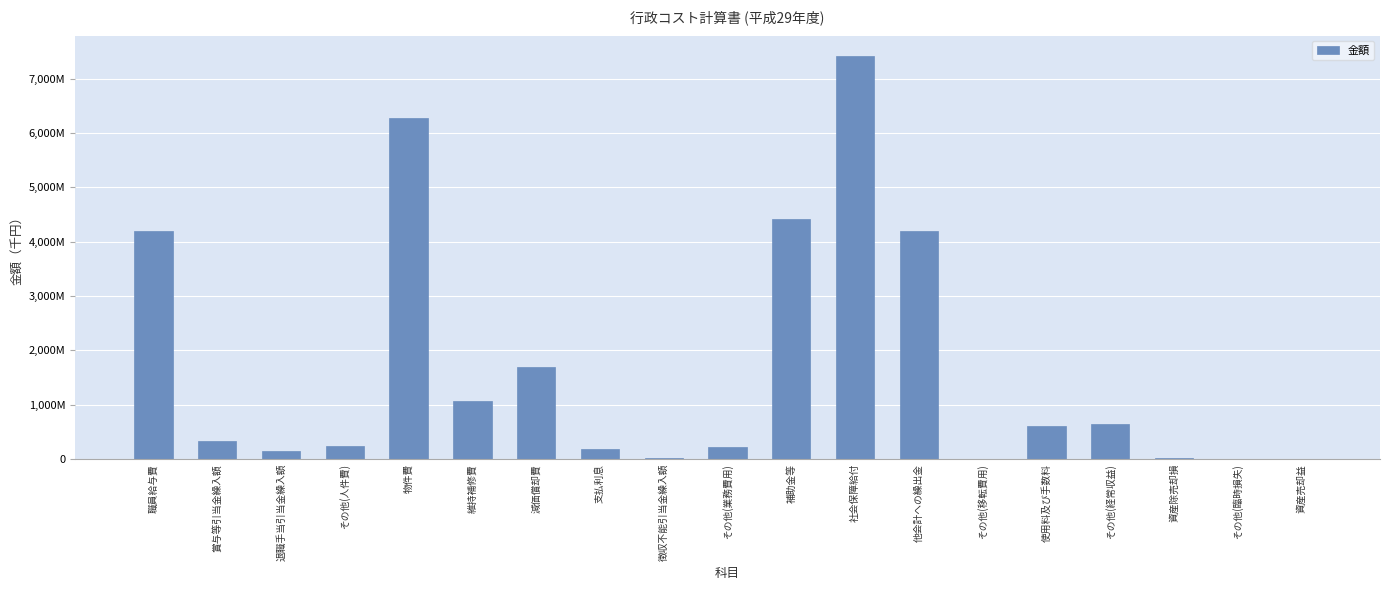

Count the number of data series in this chart.

1